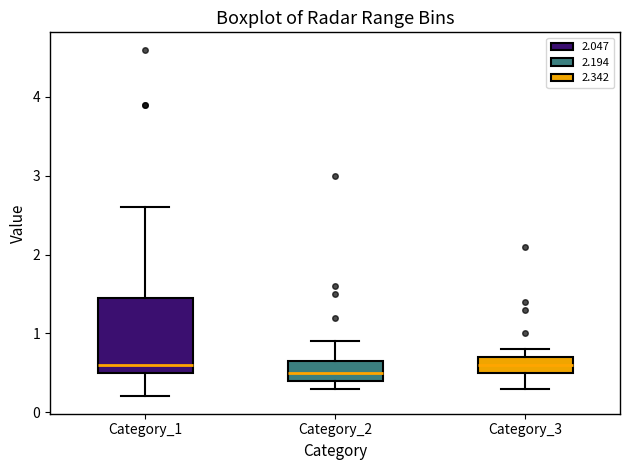

Where does the median line of the box for Category_1 sit on the y-axis? The values are not printed on the chart, so give them approximately, as read against the axis.

0.6